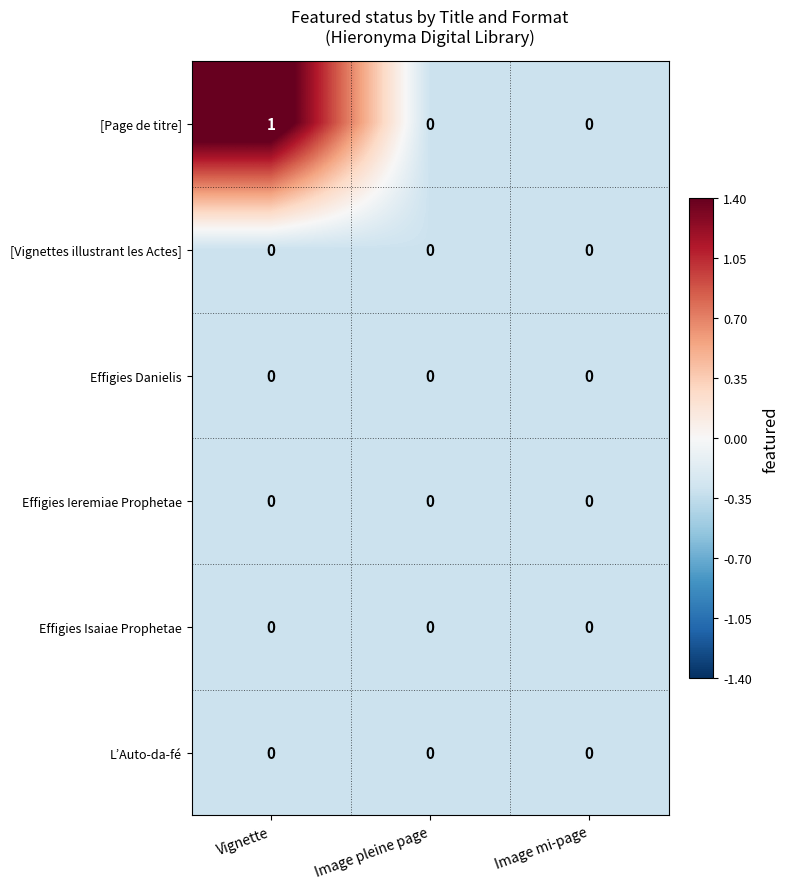

At which category is the sum across all series the highest?

Vignette